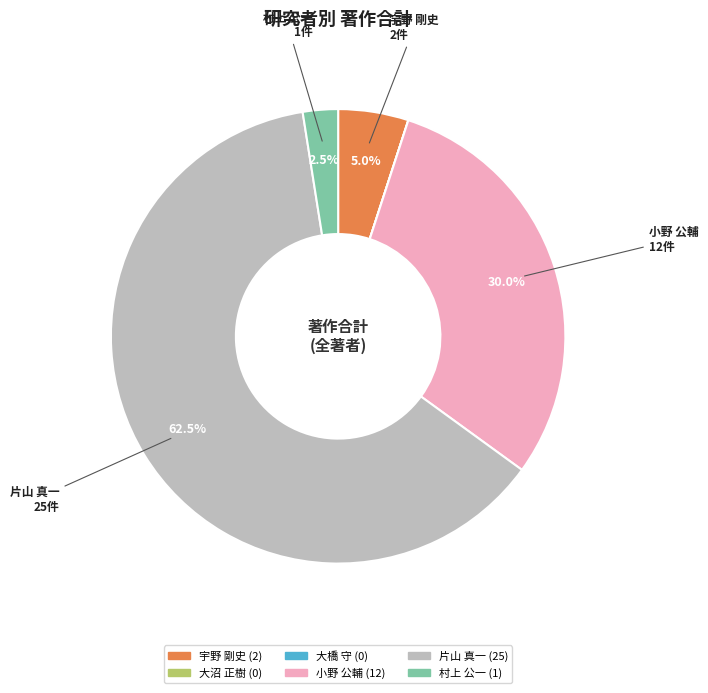

Is there any slice that represents more than half of the pie?

Yes